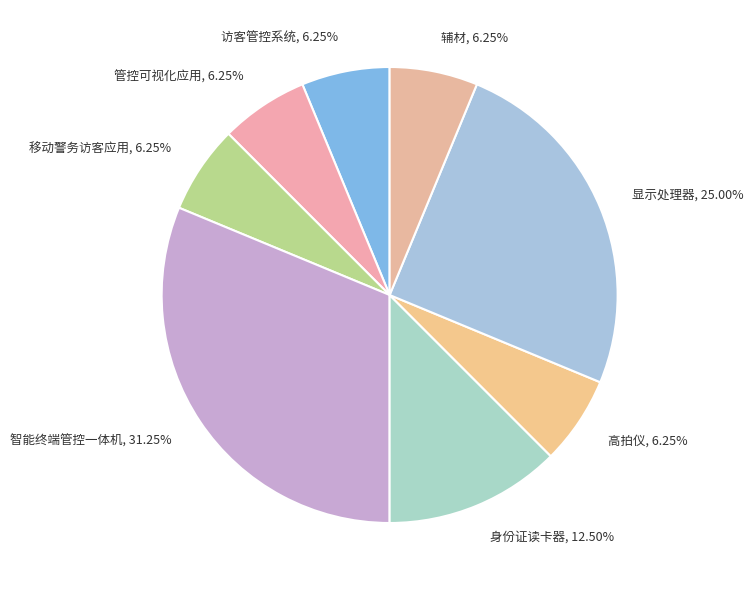

What portion of the pie excludes 身份证读卡器?

87.5%